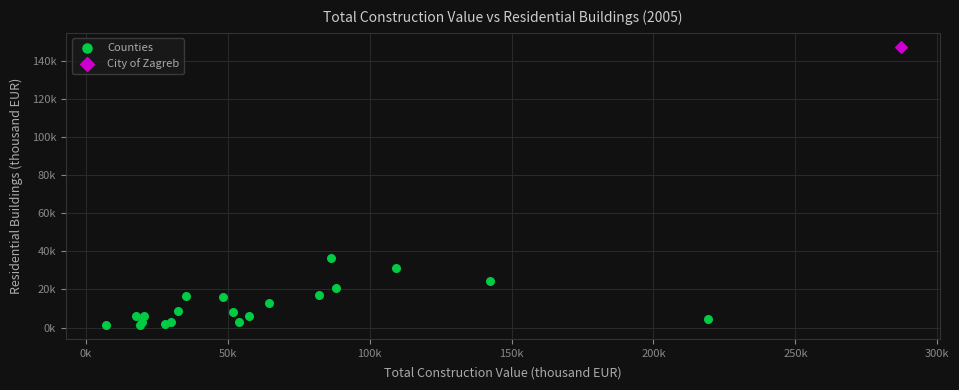

What are all the series names shown in the legend?

Counties, City of Zagreb